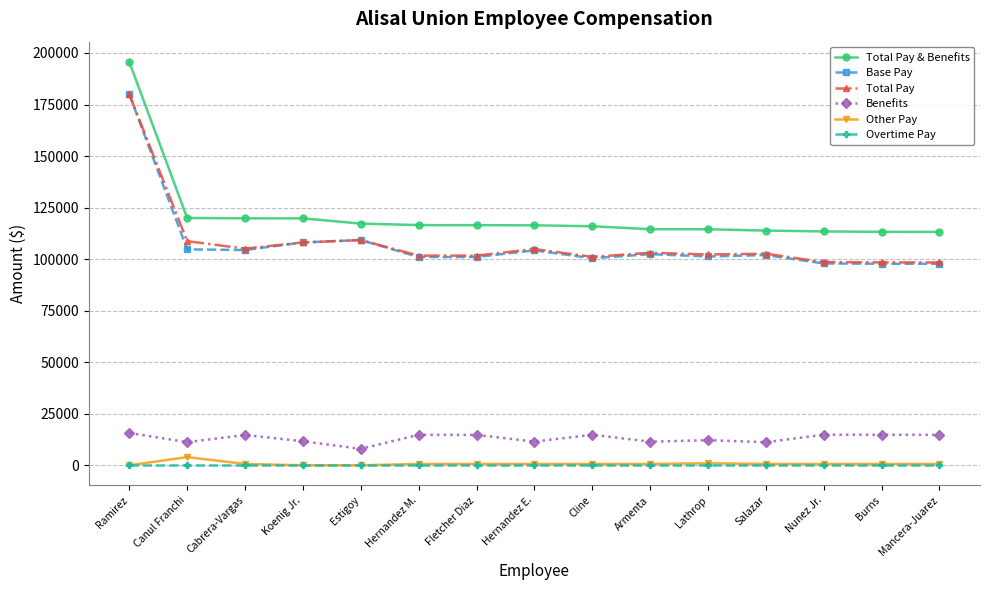

At which category is the sum across all series the highest?

Ramirez